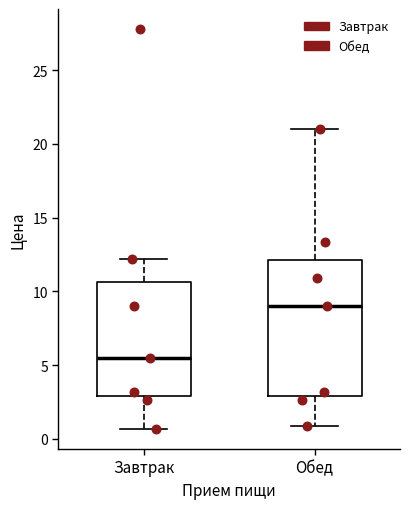

Where is the upper edge of the box for Обед on the y-axis? The values are not printed on the chart, so give them approximately, as read against the axis.

12.0